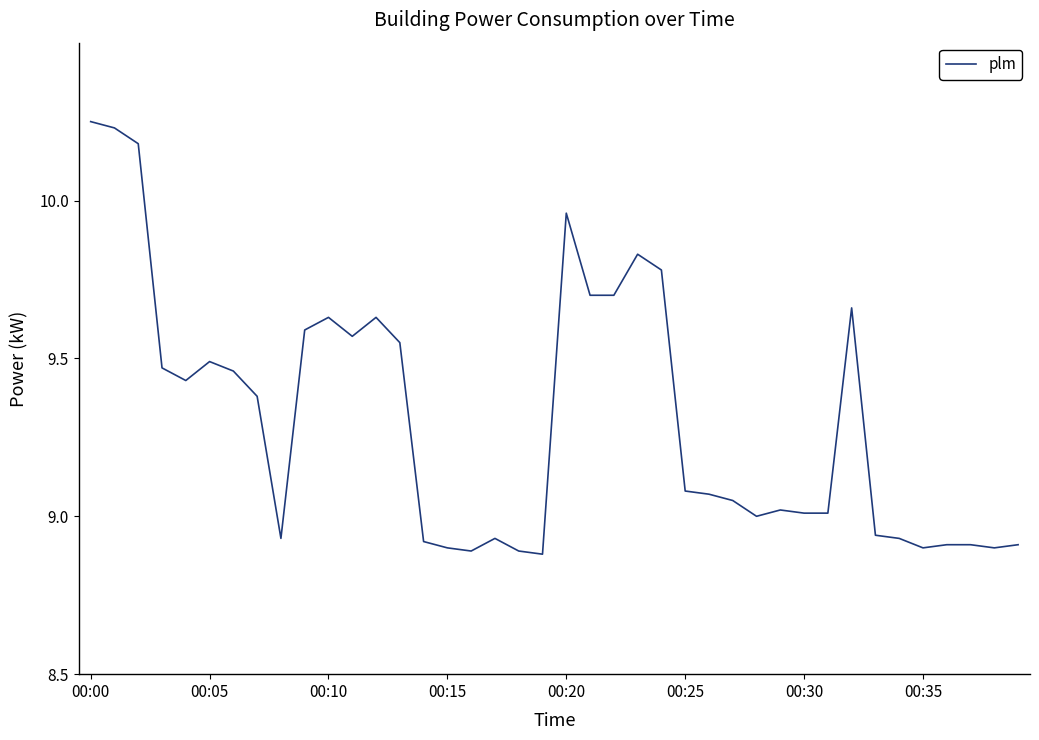

True or false: the data shows 13.5 at 00:35.

False